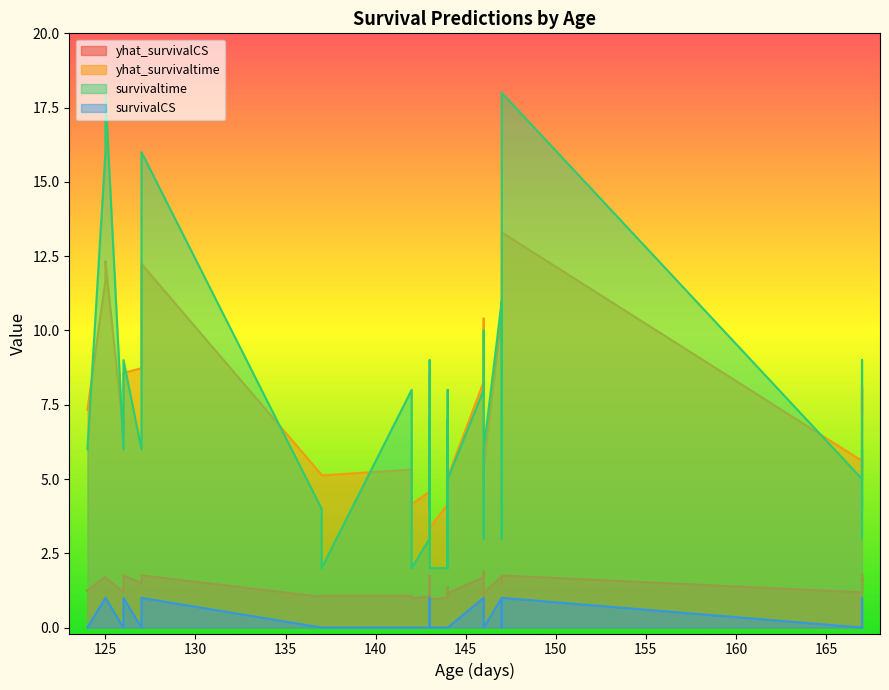

True or false: survivalCS has a value of -0.6 at 20.

False